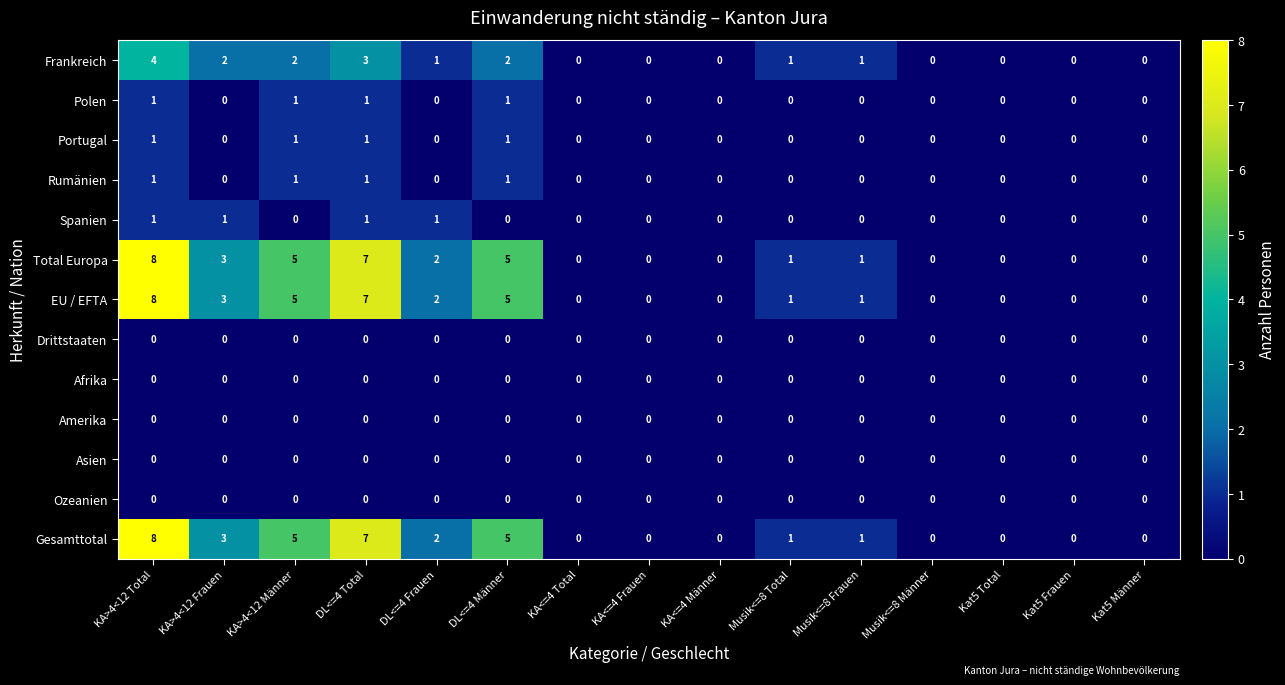

The value of Frankreich at Kat5 Frauen is 0. True or false?

True